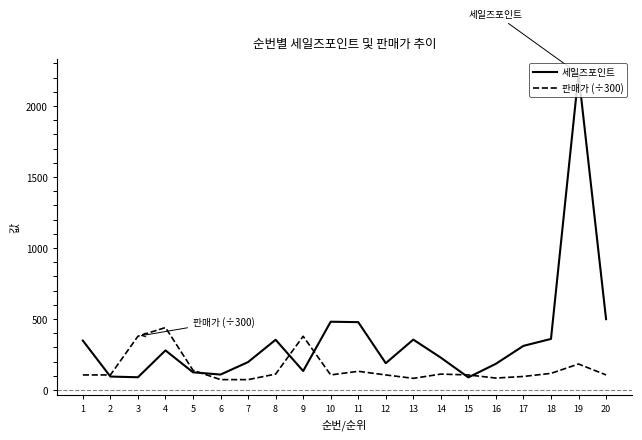

Which series ends up on top after the final intersection of 판매가 (÷300) and 세일즈포인트?

세일즈포인트